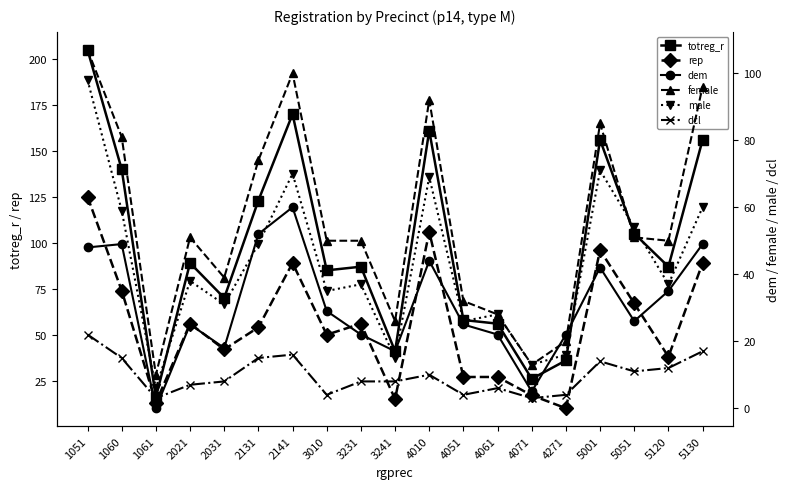

At how many categories does at least one series exceed 160?

3